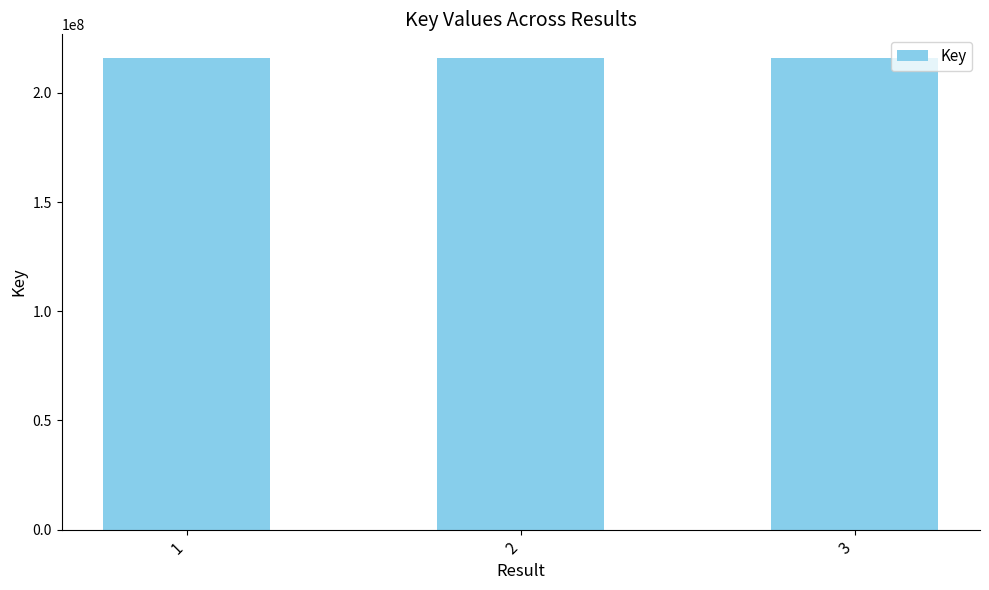

What value does the data have at 3?

215971990